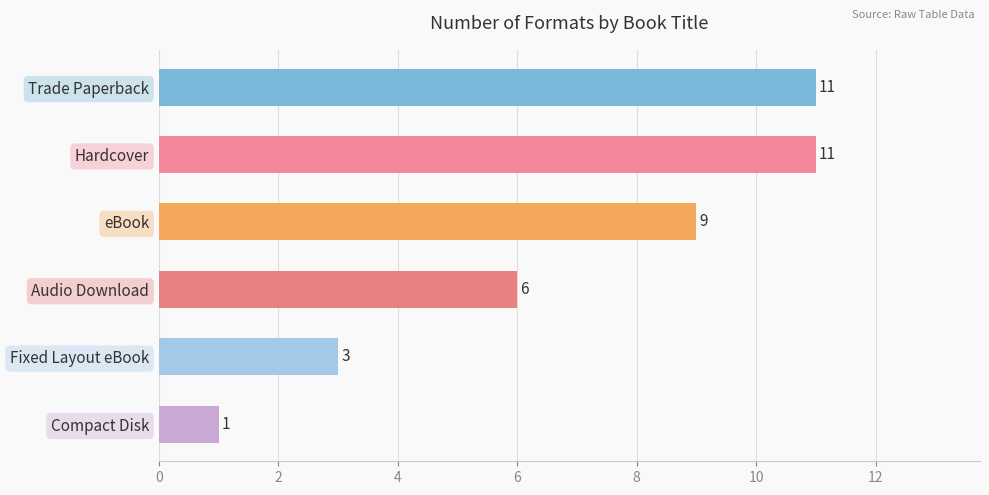

Is it true that the value at Trade Paperback is 19?

False